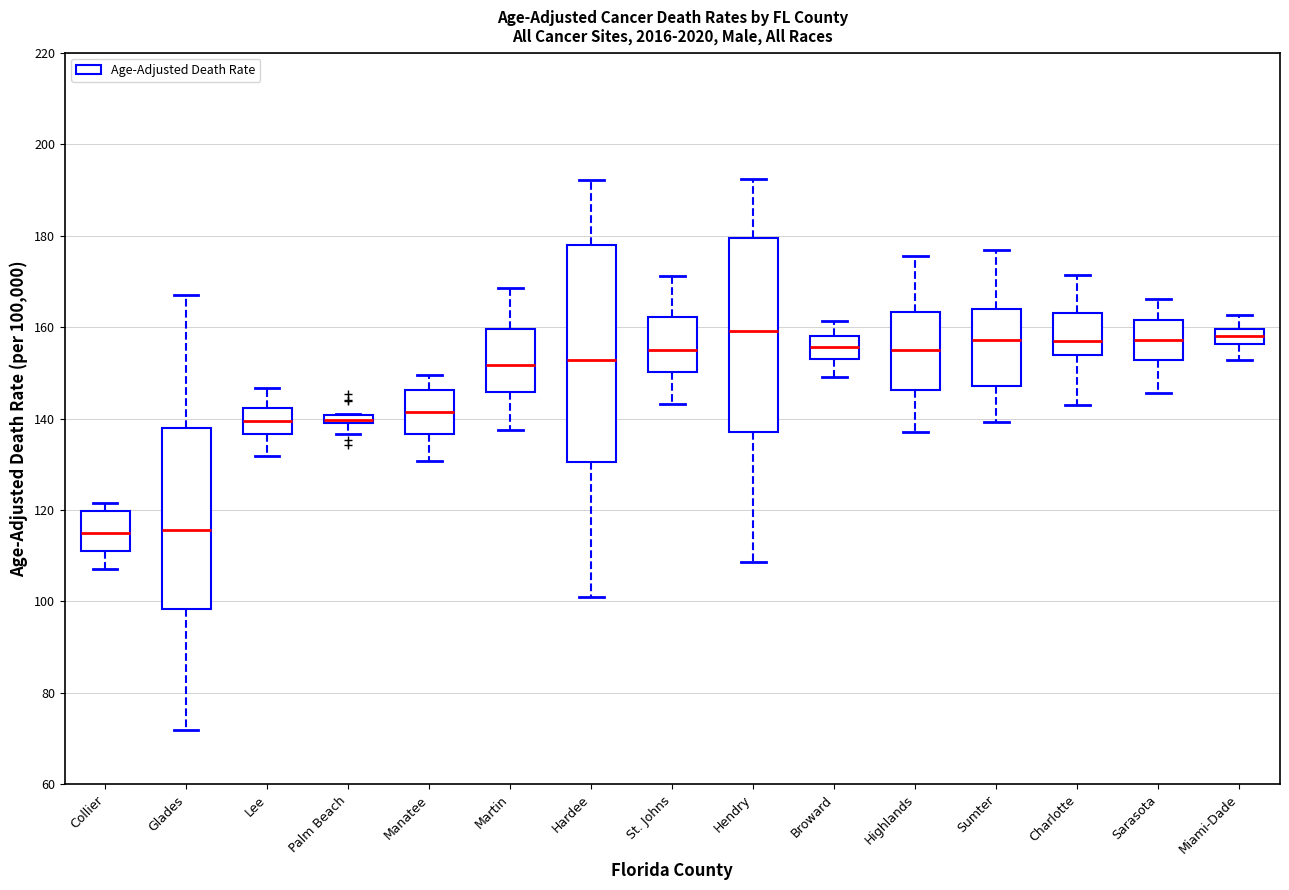

Where is the lower edge of the box for Highlands on the y-axis? The values are not printed on the chart, so give them approximately, as read against the axis.

146